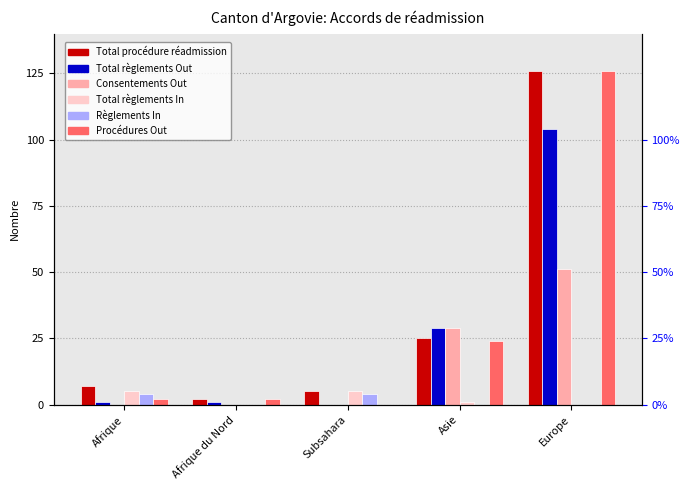

Are the bars horizontal?

No